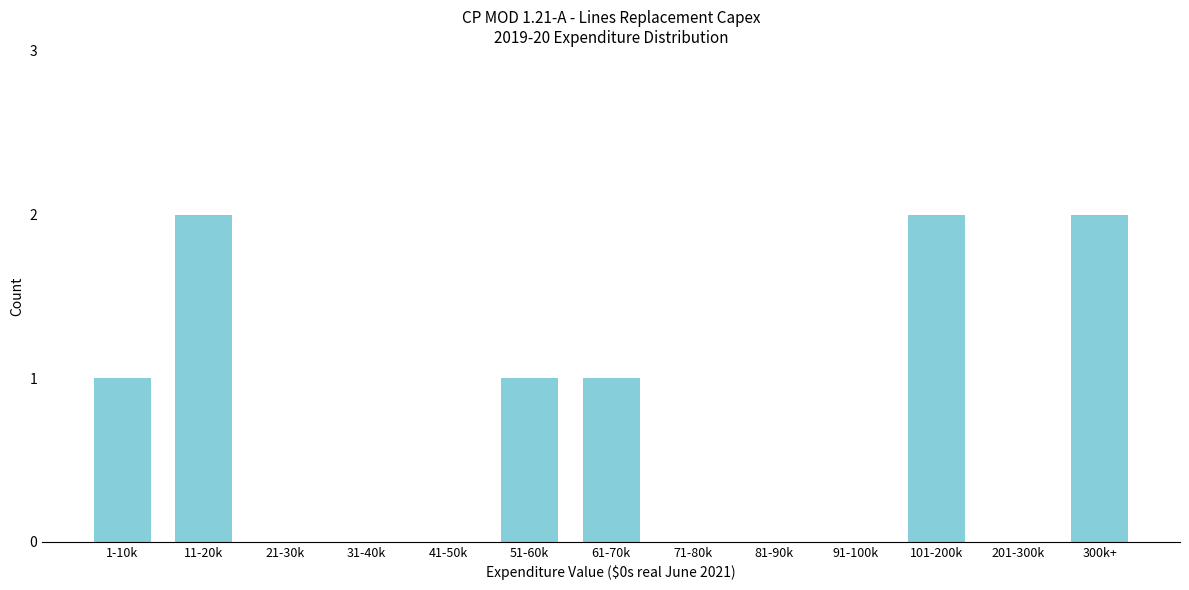

Reading left to right, transcribe all the data shown in this chart.

1-10k=1	11-20k=2	21-30k=0	31-40k=0	41-50k=0	51-60k=1	61-70k=1	71-80k=0	81-90k=0	91-100k=0	101-200k=2	201-300k=0	300k+=2